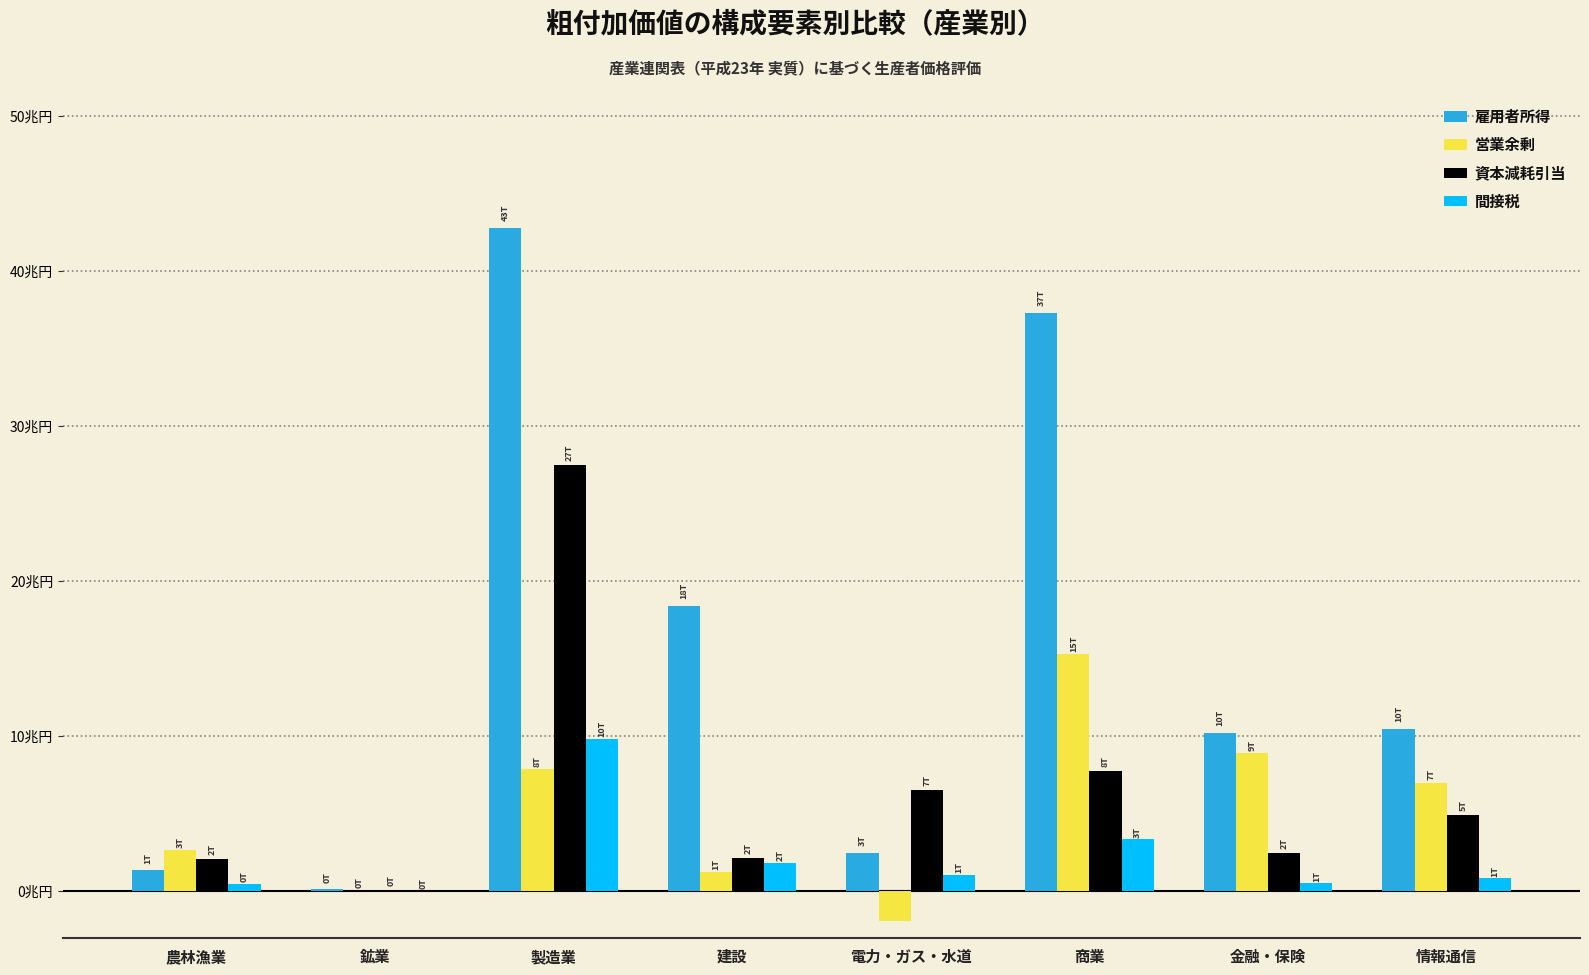

Does the chart contain stacked bars?

No